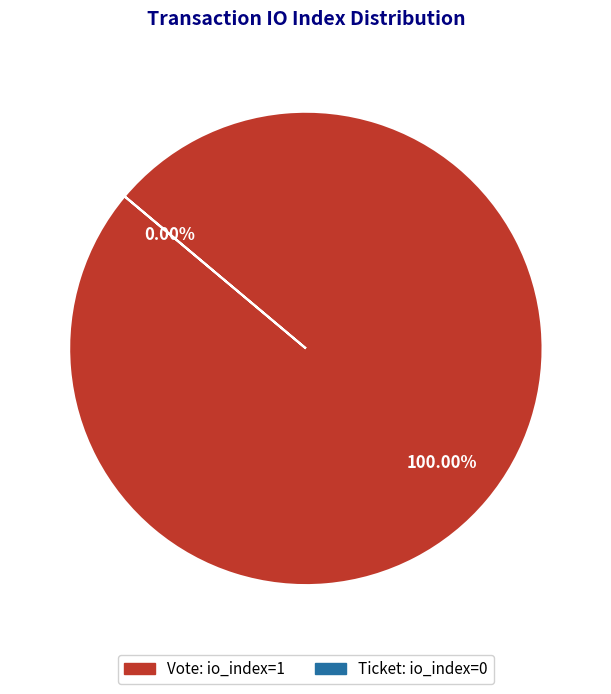

How many segments does this pie chart have?

2